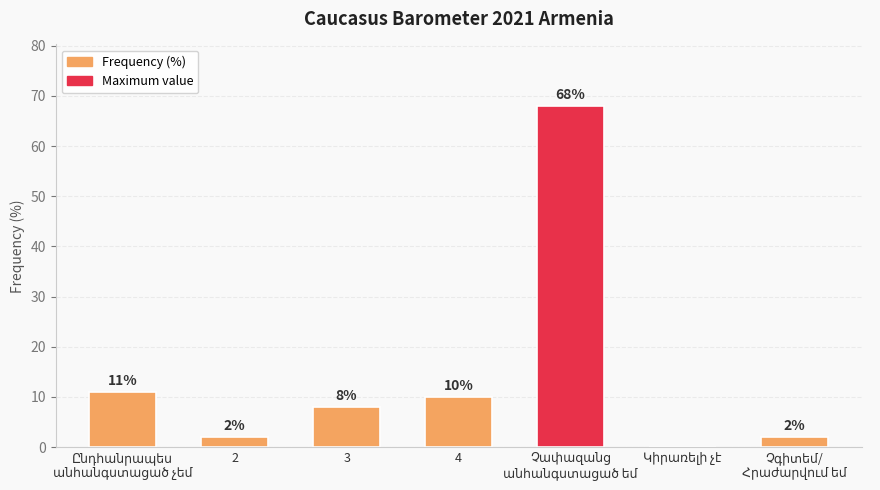

What is the sum of all values?

101